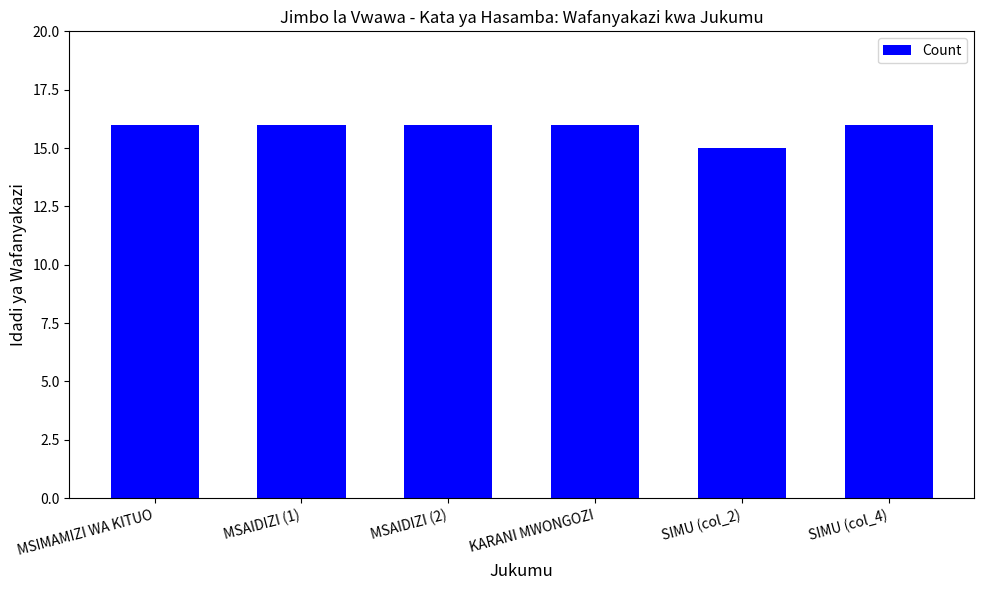

What is the label of the 2nd bar from the left?

MSAIDIZI (1)